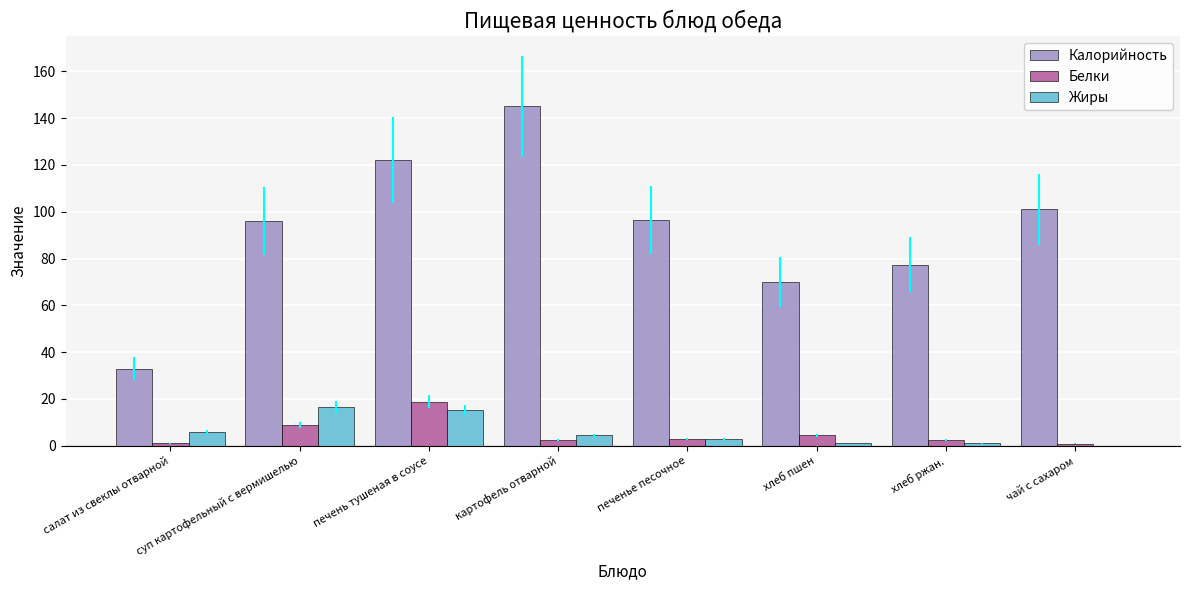

True or false: Калорийность has a value of 104.5 at хлеб пшен.

False